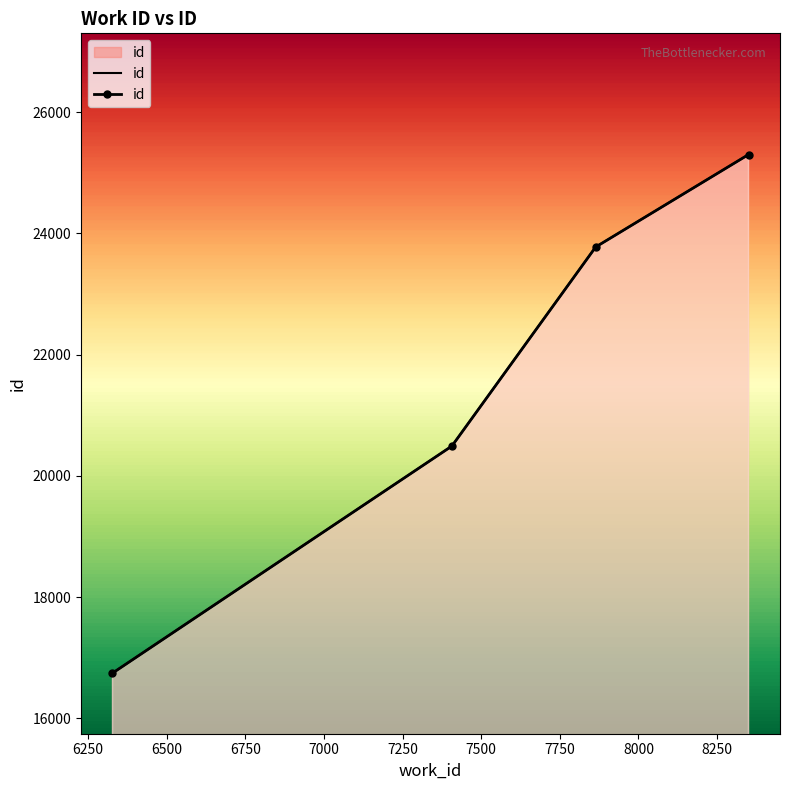

True or false: the data has more than 0 interior local peaks.

False